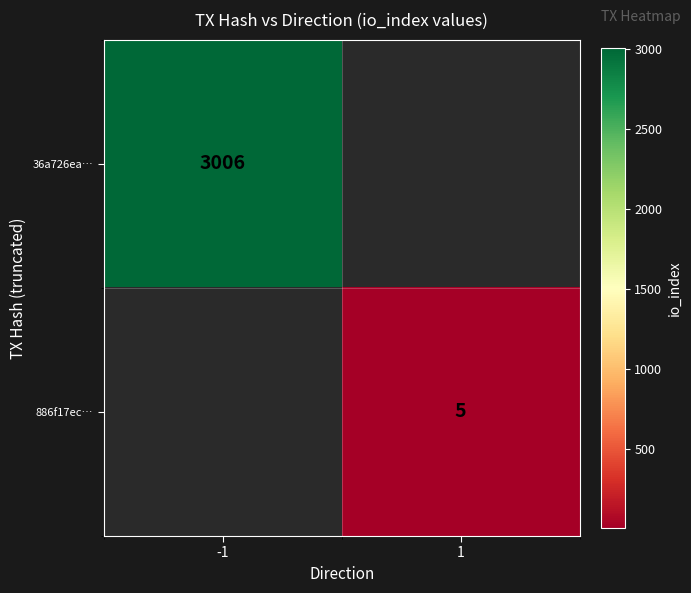

The value of 36a726ea… at -1 is 3006. True or false?

True